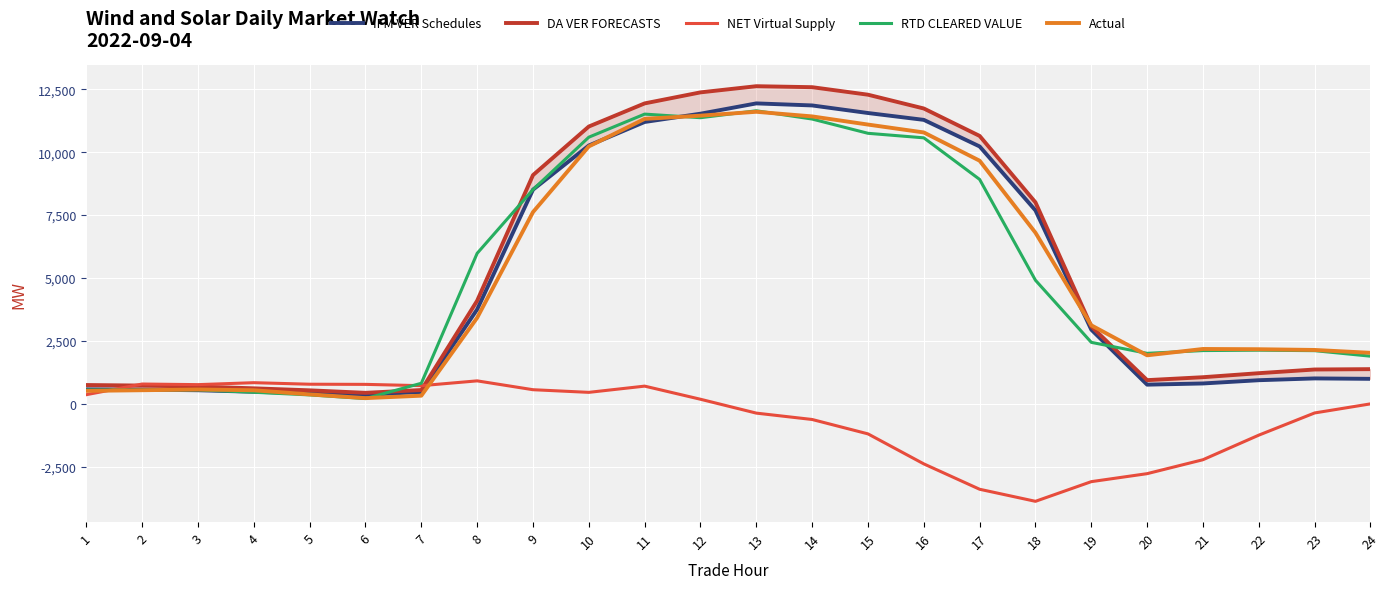

Is it true that Actual equals 11420.3 at 14?

True